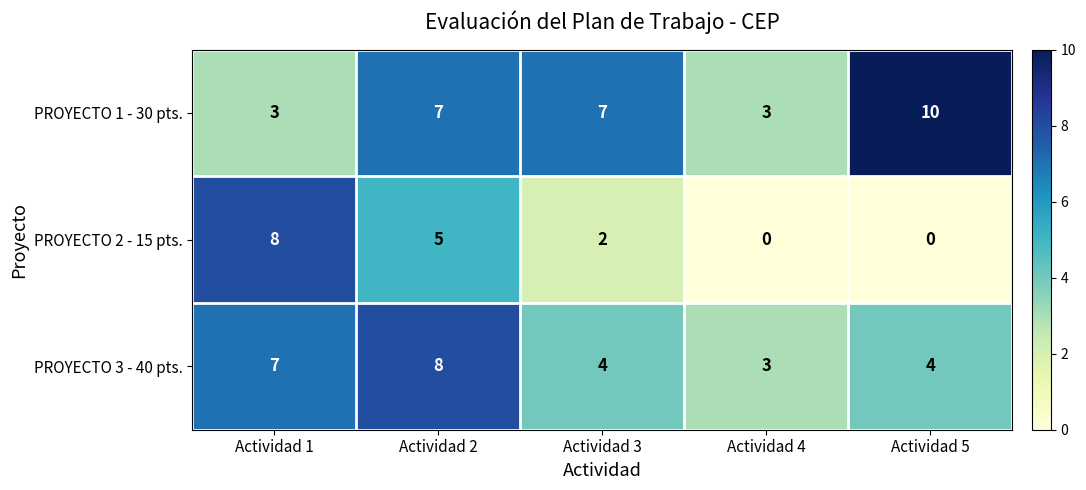

What is the maximum value shown in the chart?

10